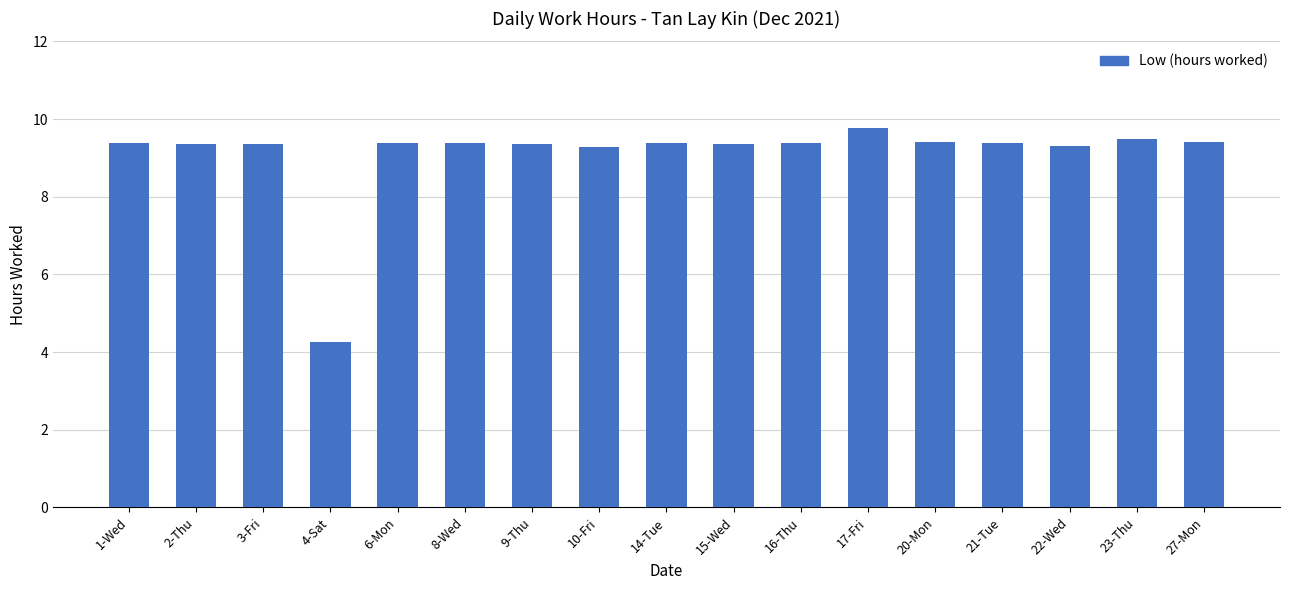

What is the label of the 8th bar from the right?

15-Wed